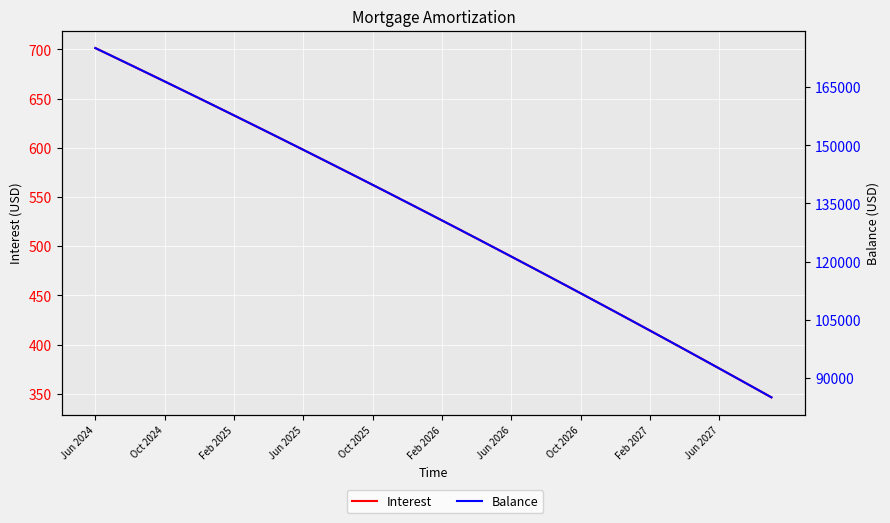

Rank the series at 19 from highest to lowest value.

Balance, Interest